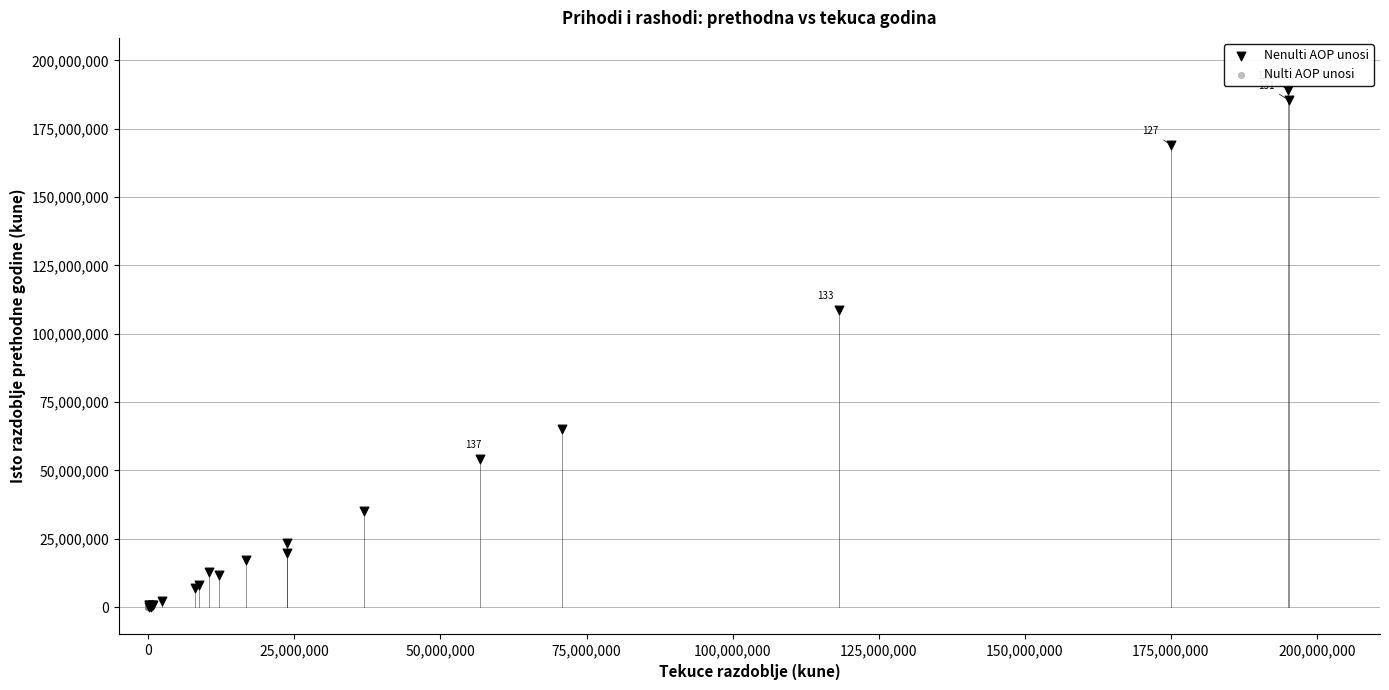

Which series contains the highest Y value?

Nenulti AOP unosi